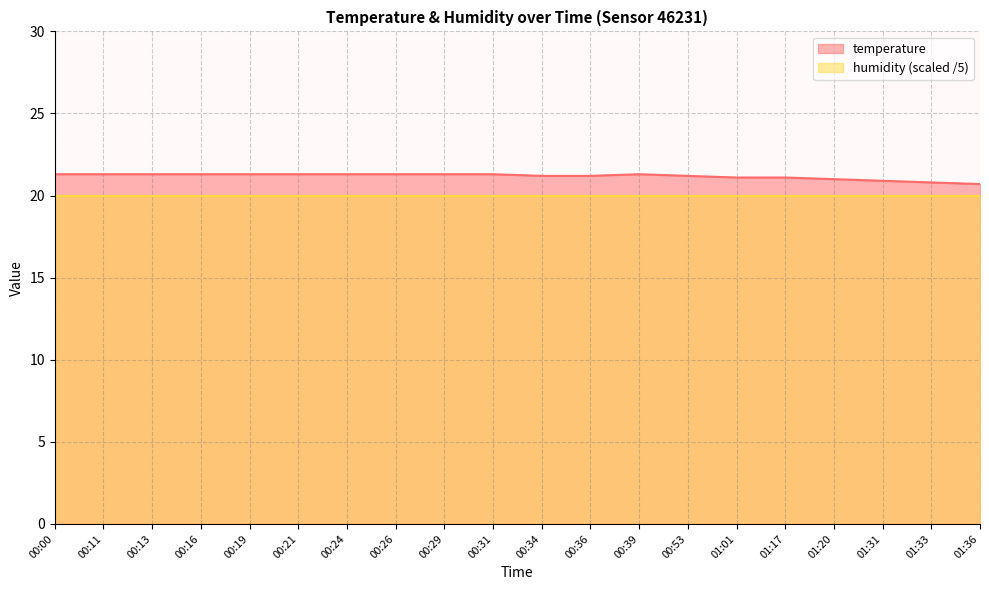

Reading left to right, what are all the values shown in this chart?

21.3	21.3	21.3	21.3	21.3	21.3	21.3	21.3	21.3	21.3	21.2	21.2	21.3	21.2	21.1	21.1	21.0	20.9	20.8	20.7